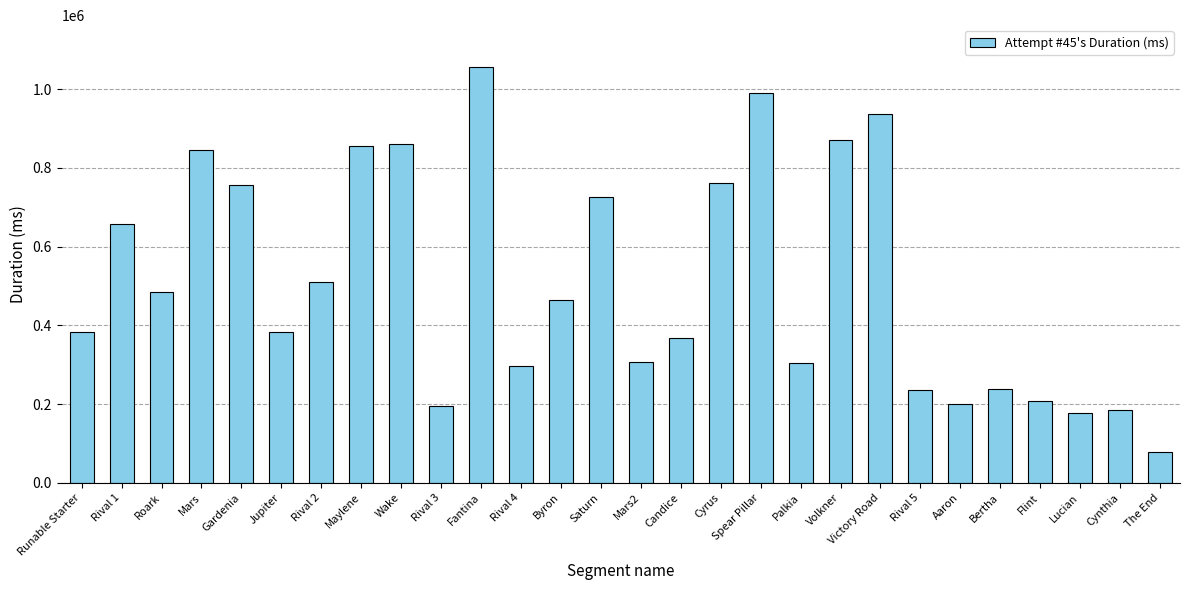

What is the change in value from Gardenia to Cynthia?

-572568